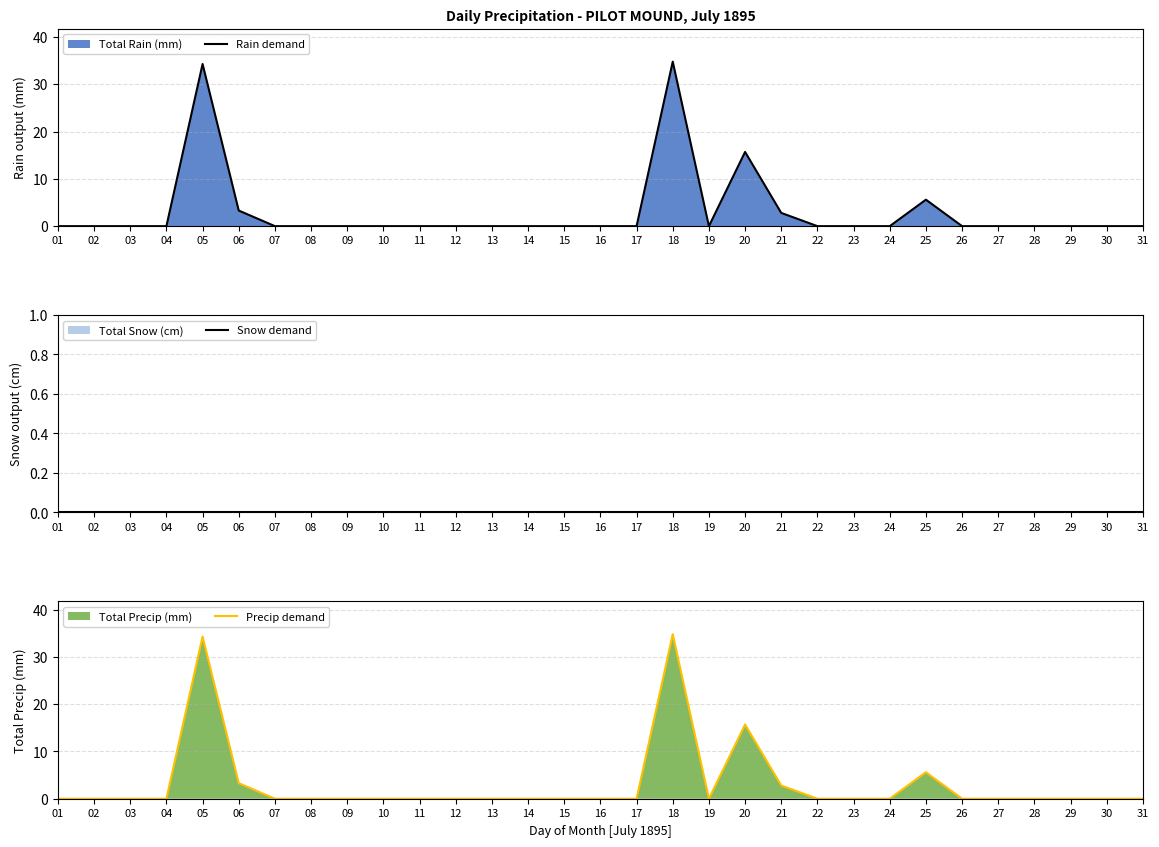

What is the difference between the maximum and minimum values in the Rain demand series?

34.8